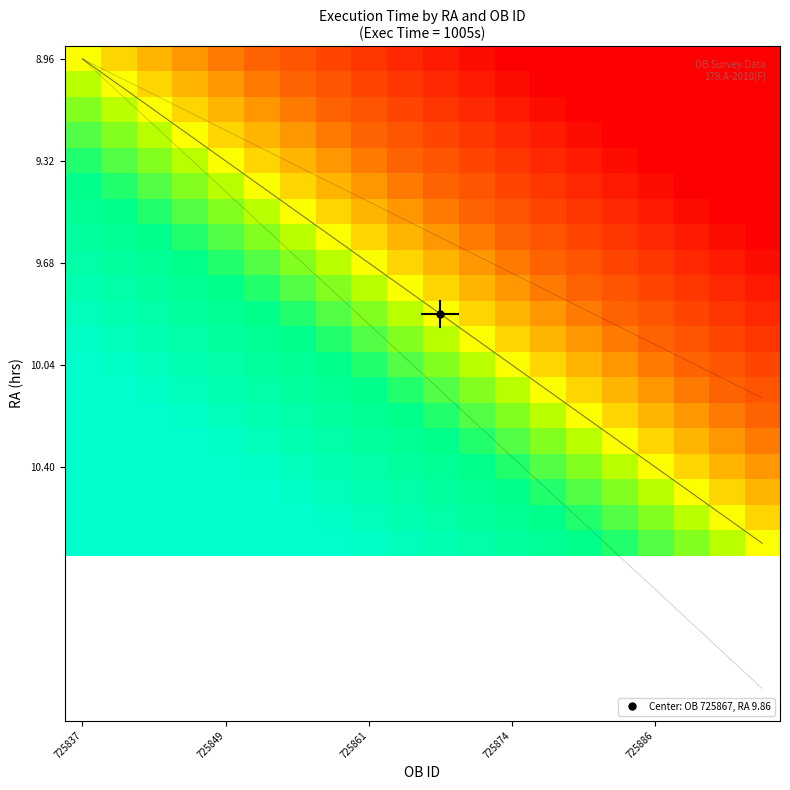

At how many categories does at least one series exceed 0?

20